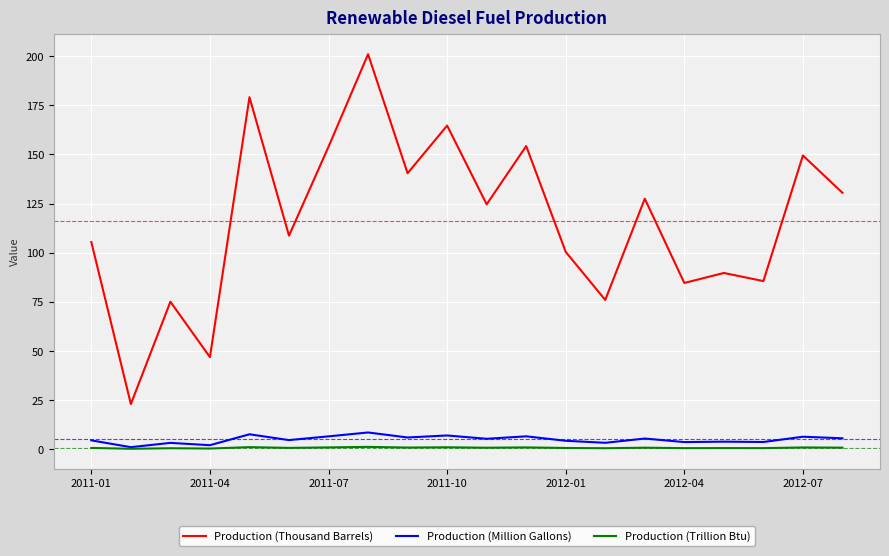

What is the greatest value displayed?

201.1